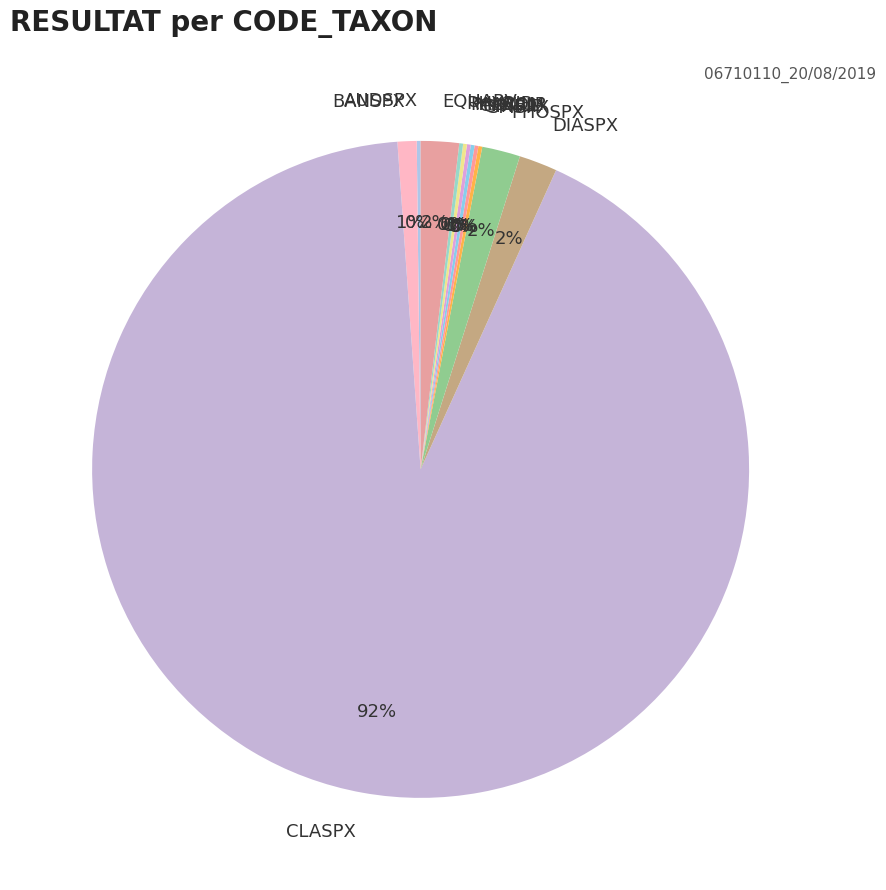

Do PHOSPX and EQUARV together represent more than half of the pie?

No